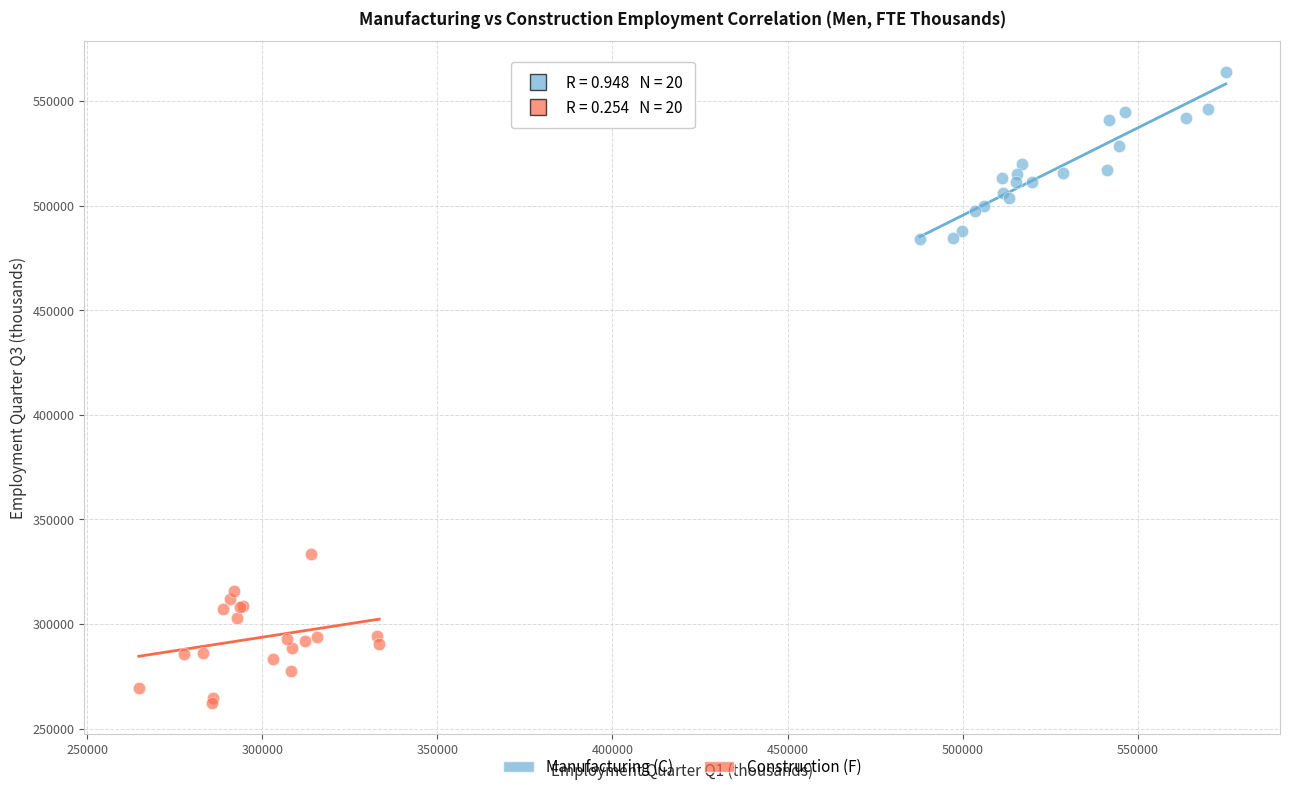

What are all the series names shown in the legend?

Manufacturing (C), Construction (F)